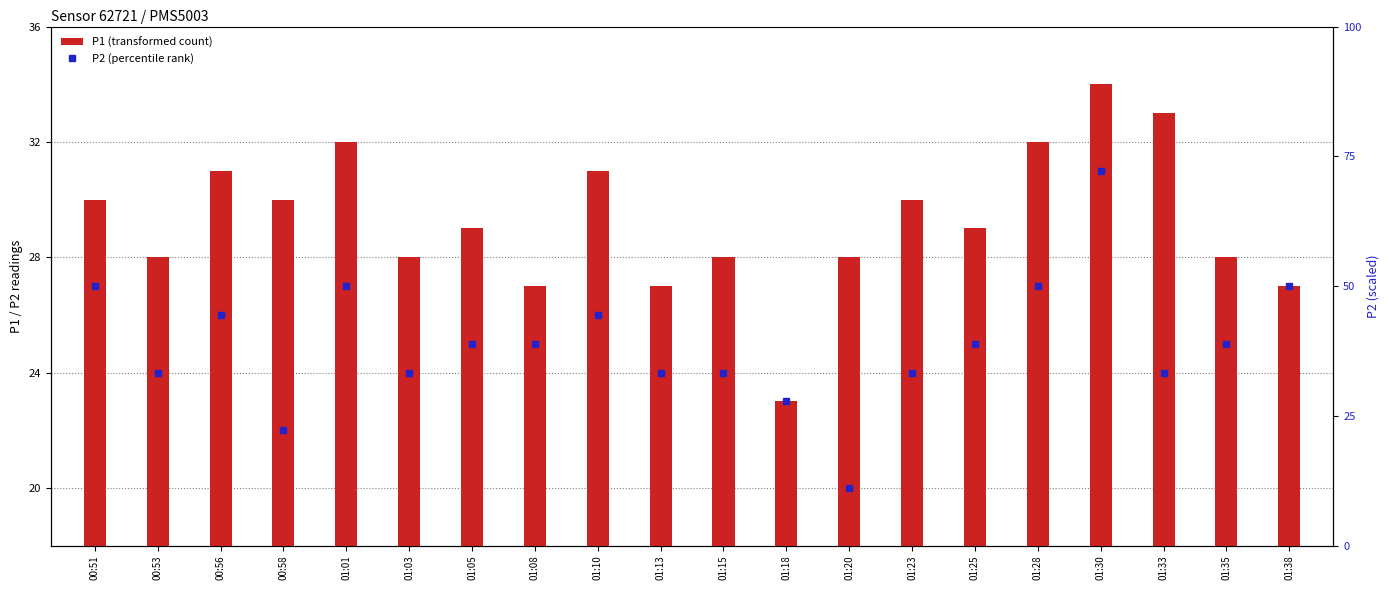

Reading right to left, extract all data points from this chart.

27	28	33	34	32	29	30	28	23	28	27	31	27	29	28	32	30	31	28	30